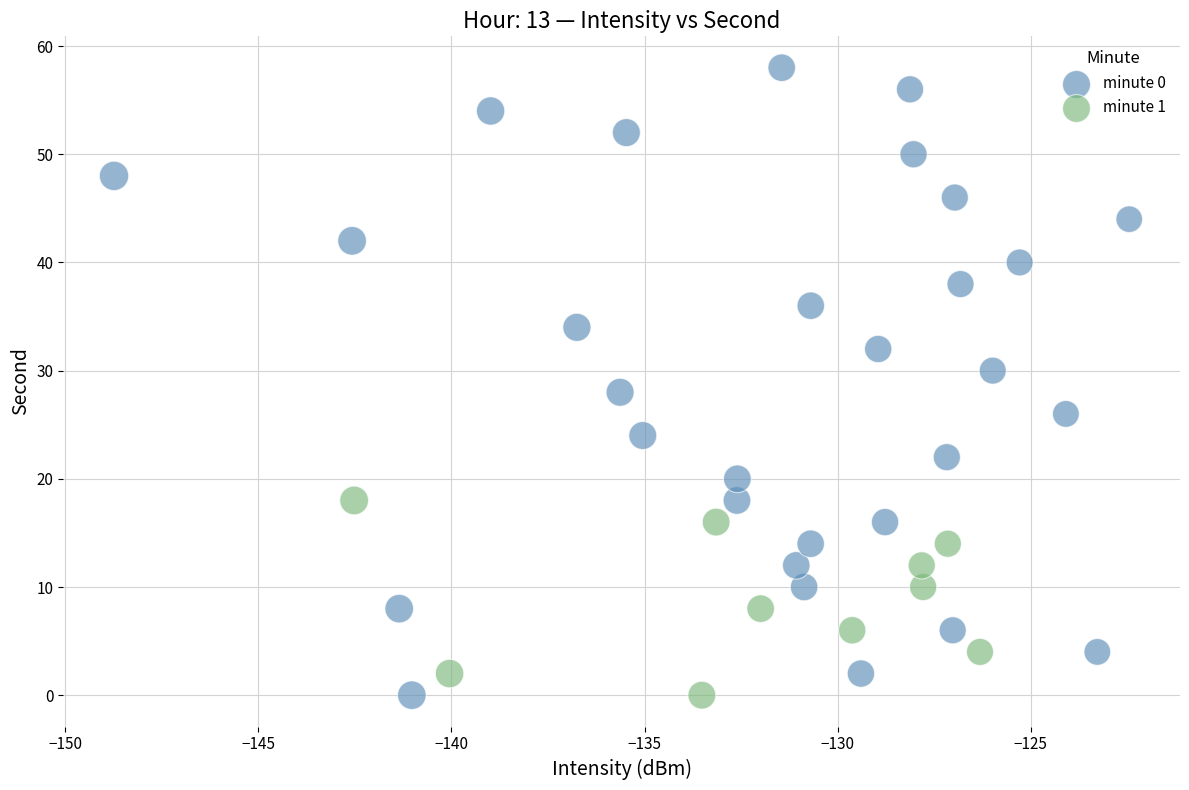

Which series contains the highest Y value?

minute 0